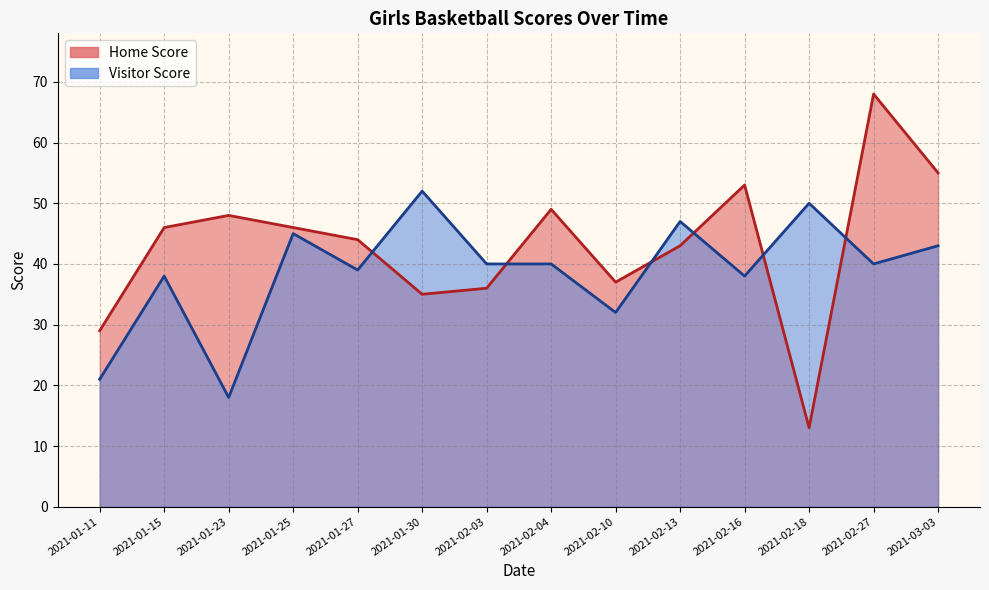

The value of Visitor Score at 2021-01-25 is 31. True or false?

False